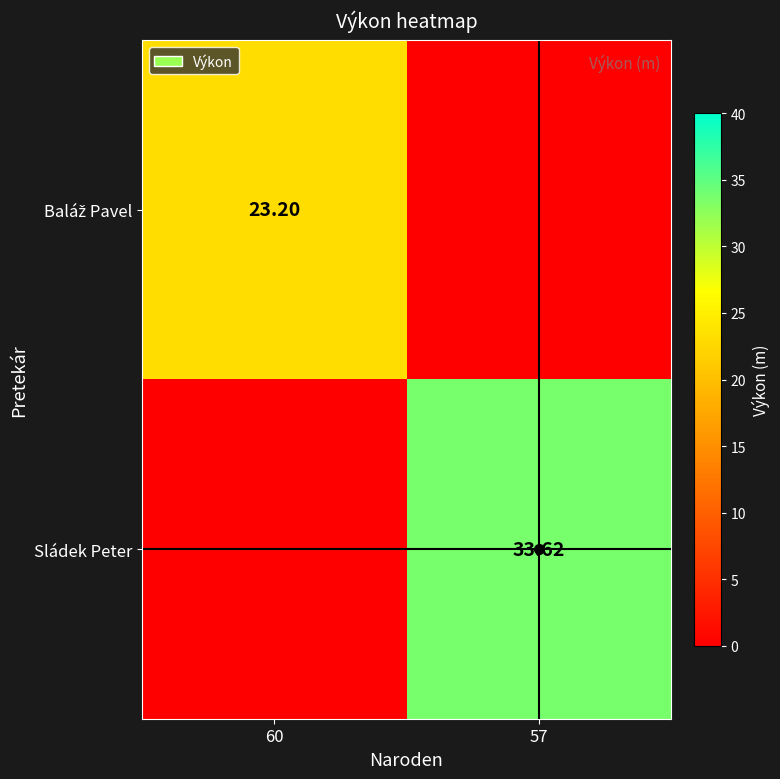

How many values in the Sládek Peter series are below 33?

1